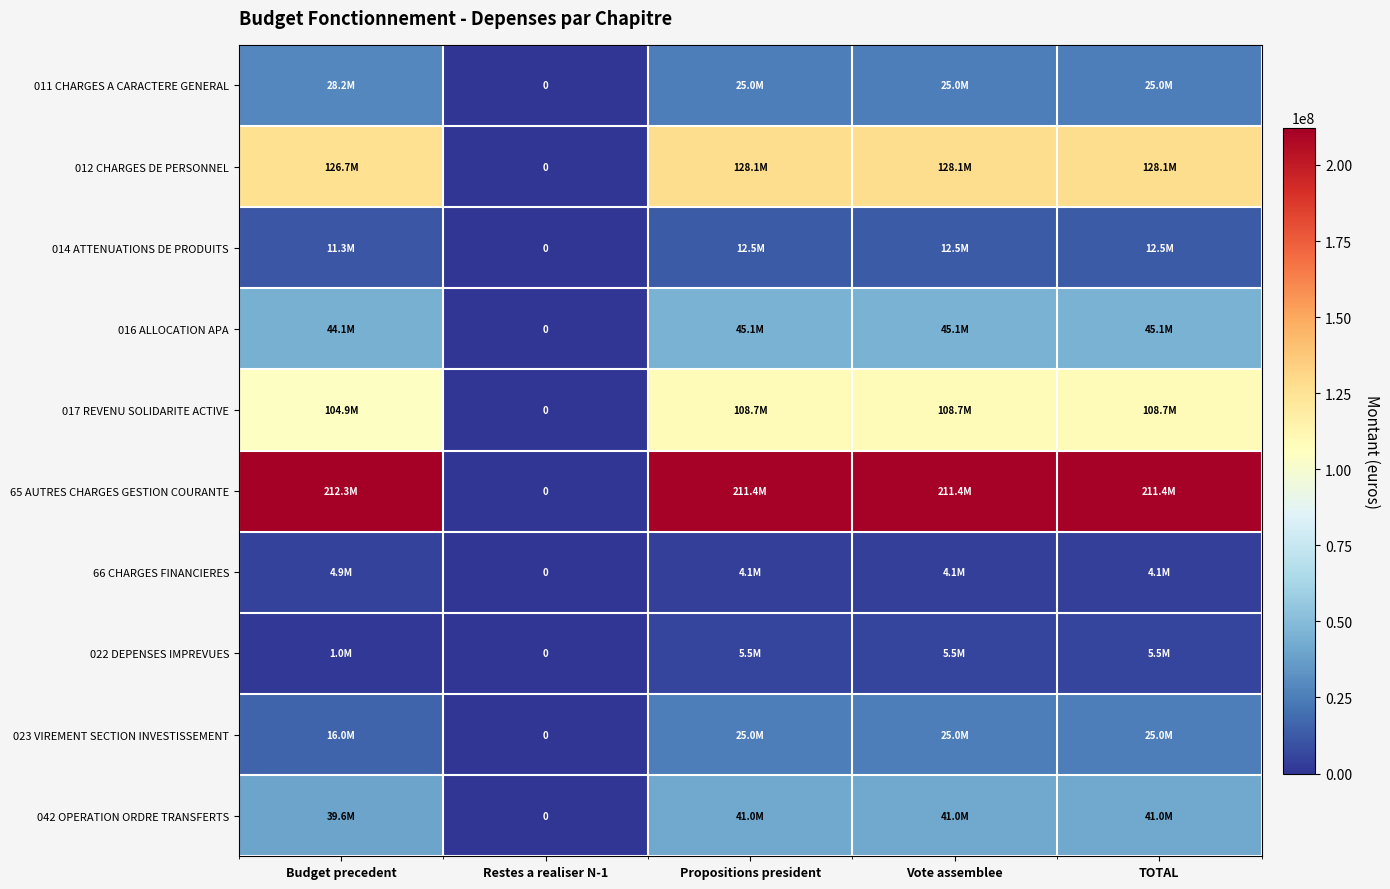

Rank the series at Restes a realiser N-1 from lowest to highest value.

011 CHARGES A CARACTERE GENERAL, 012 CHARGES DE PERSONNEL, 014 ATTENUATIONS DE PRODUITS, 016 ALLOCATION APA, 017 REVENU SOLIDARITE ACTIVE, 65 AUTRES CHARGES GESTION COURANTE, 66 CHARGES FINANCIERES, 022 DEPENSES IMPREVUES, 023 VIREMENT SECTION INVESTISSEMENT, 042 OPERATION ORDRE TRANSFERTS